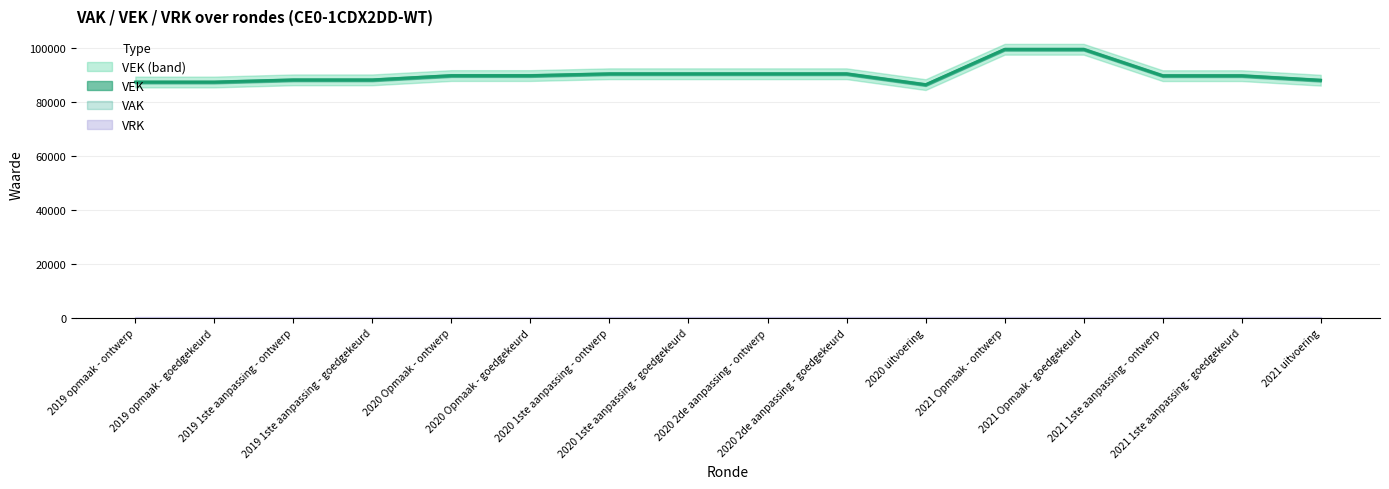

Does the chart display data point markers on the line(s)?

No